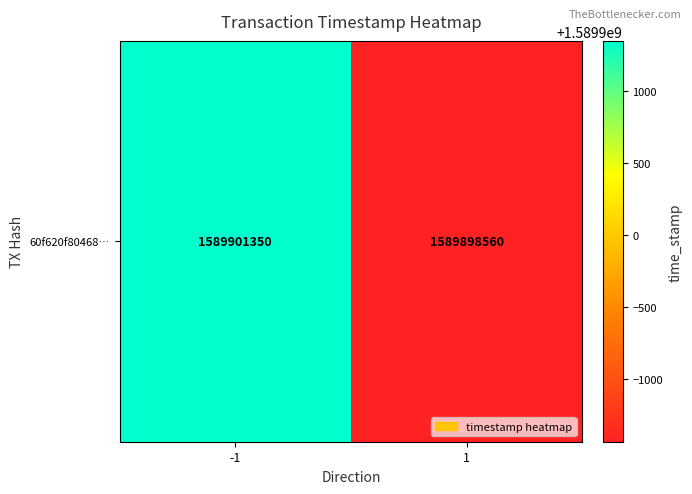

How many values are below 1589901350?

1